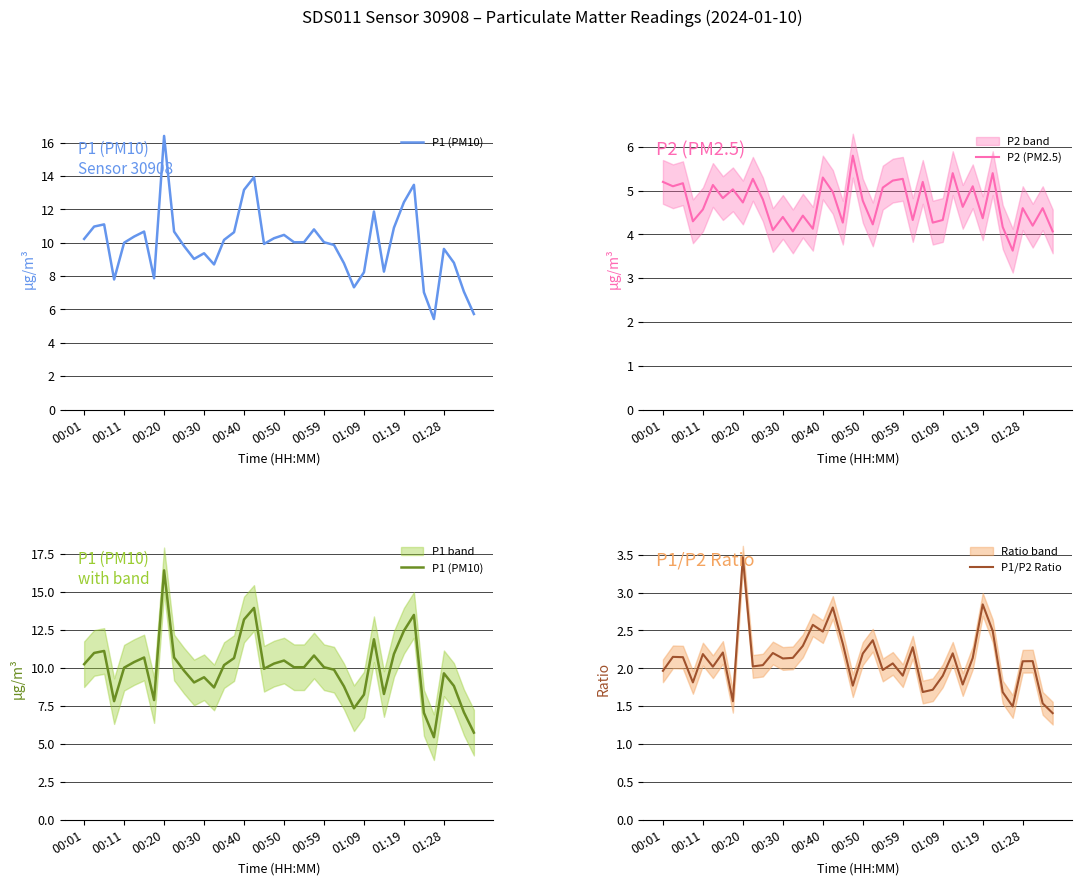

Is it true that P2 (PM2.5) equals 4.2 at 34?

True